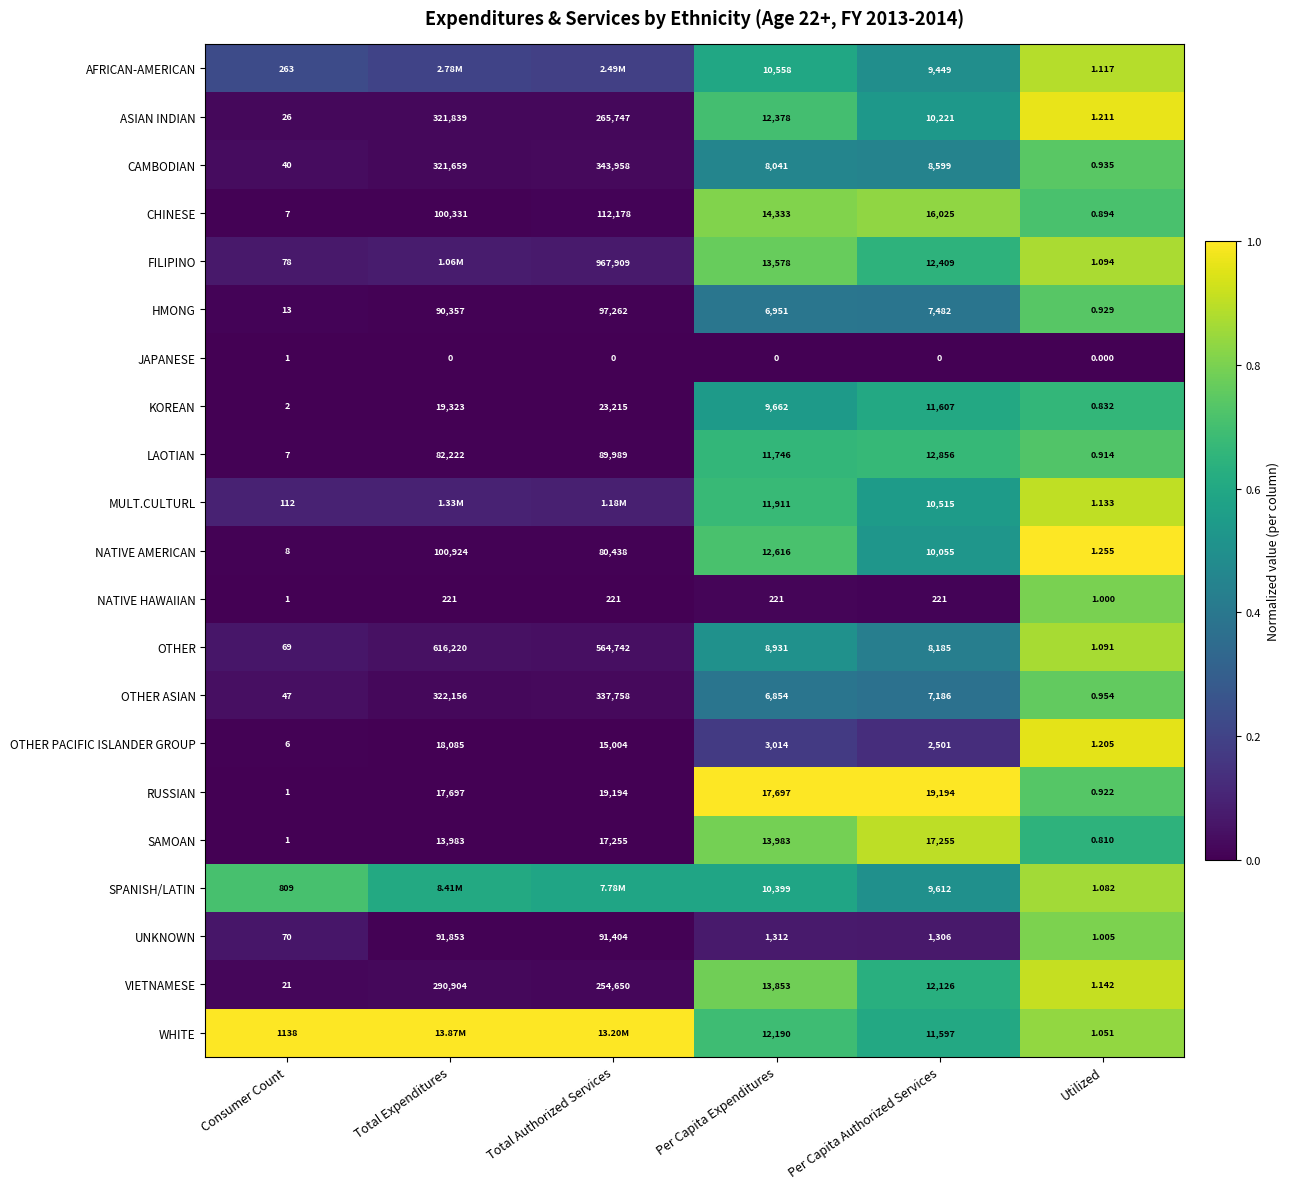

At Utilized, list the series in order from smallest to largest.

JAPANESE, SAMOAN, KOREAN, CHINESE, LAOTIAN, RUSSIAN, HMONG, CAMBODIAN, OTHER ASIAN, NATIVE HAWAIIAN, UNKNOWN, WHITE, SPANISH/LATIN, OTHER, FILIPINO, AFRICAN-AMERICAN, MULT.CULTURL, VIETNAMESE, OTHER PACIFIC ISLANDER GROUP, ASIAN INDIAN, NATIVE AMERICAN